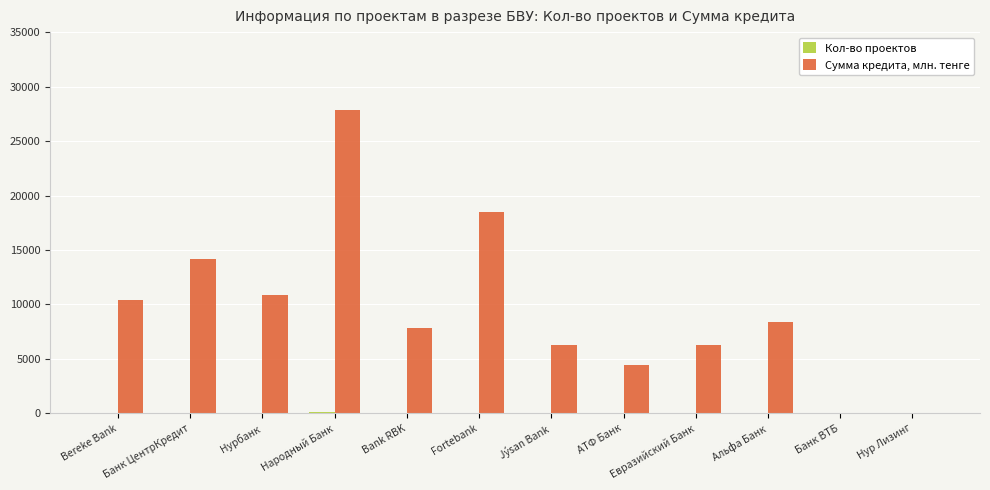

Which series has the widest spread of values?

Сумма кредита, млн. тенге